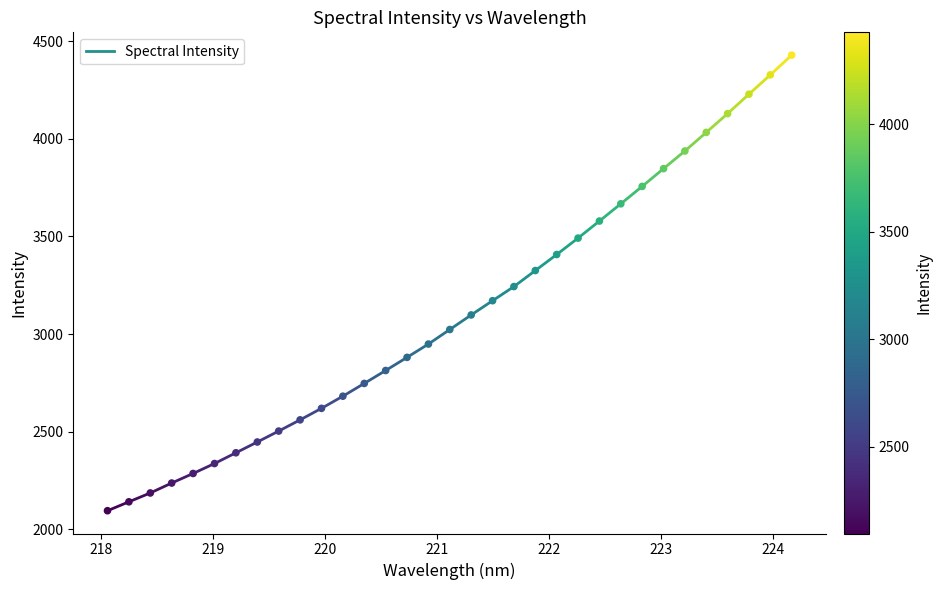

What is the range of X values (max minus min)?

6.1